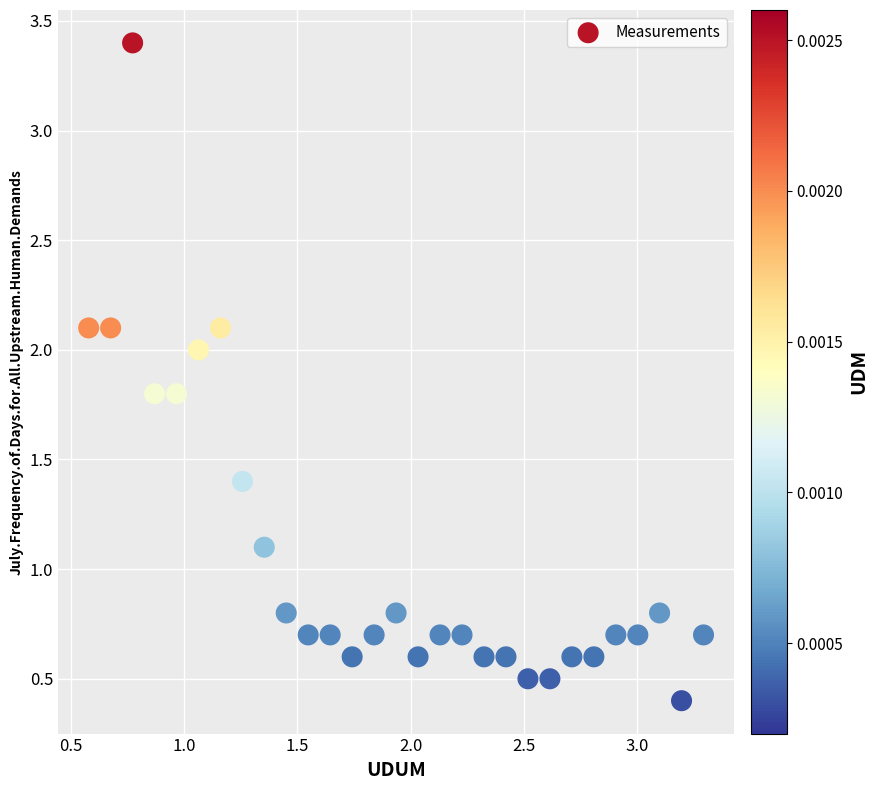

What is the range of Y values (max minus min)?

3.0